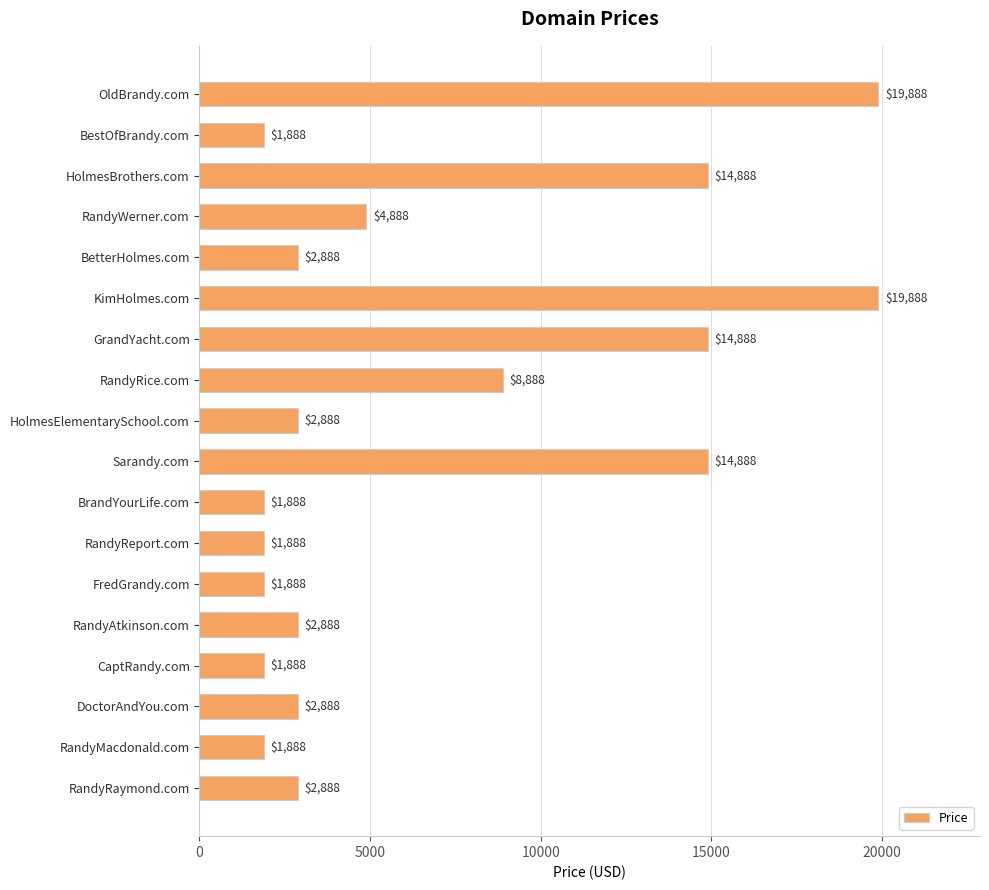

Which has a higher value, GrandYacht.com or BrandYourLife.com?

GrandYacht.com